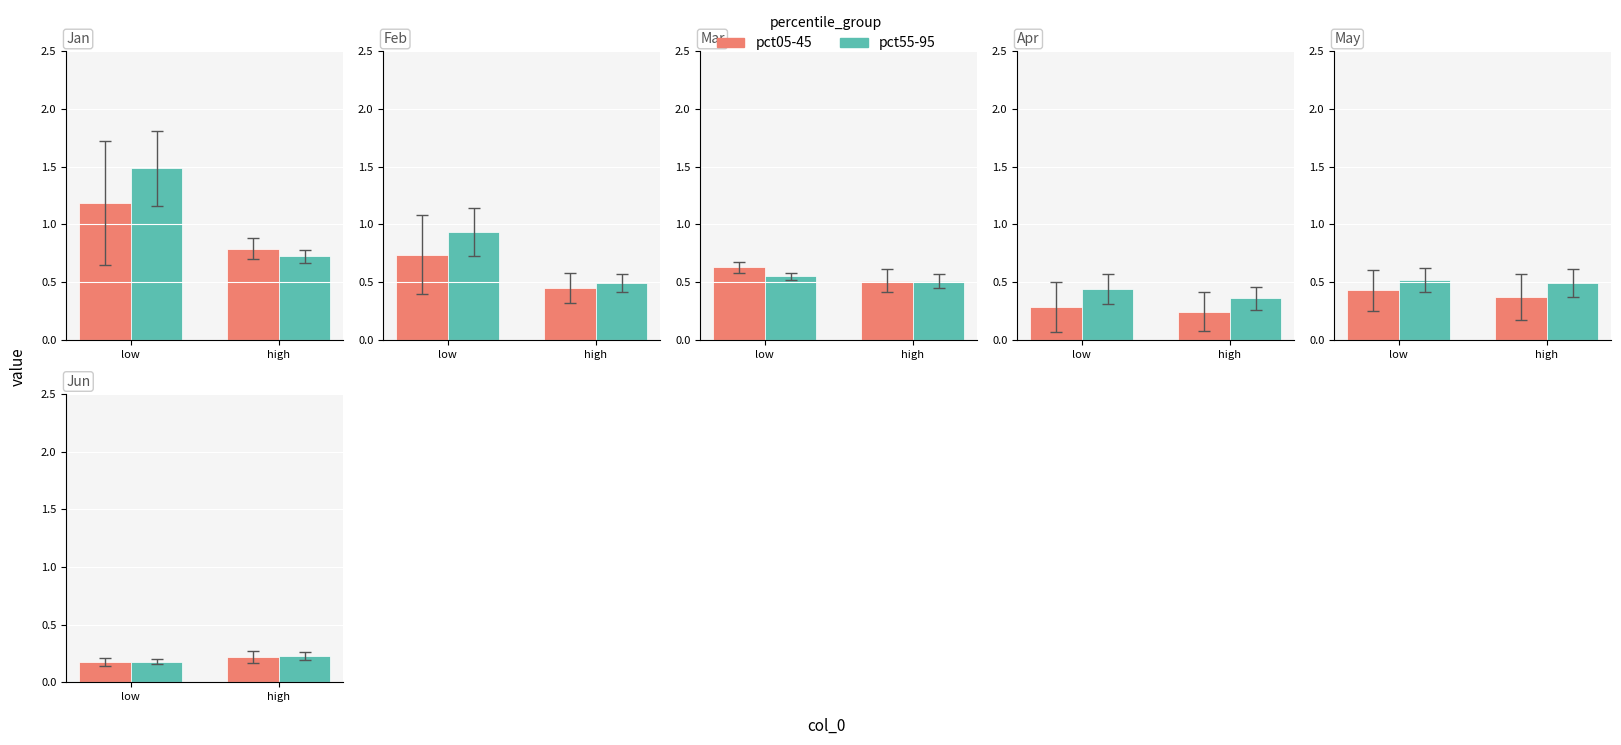

What position from the left is low?

1